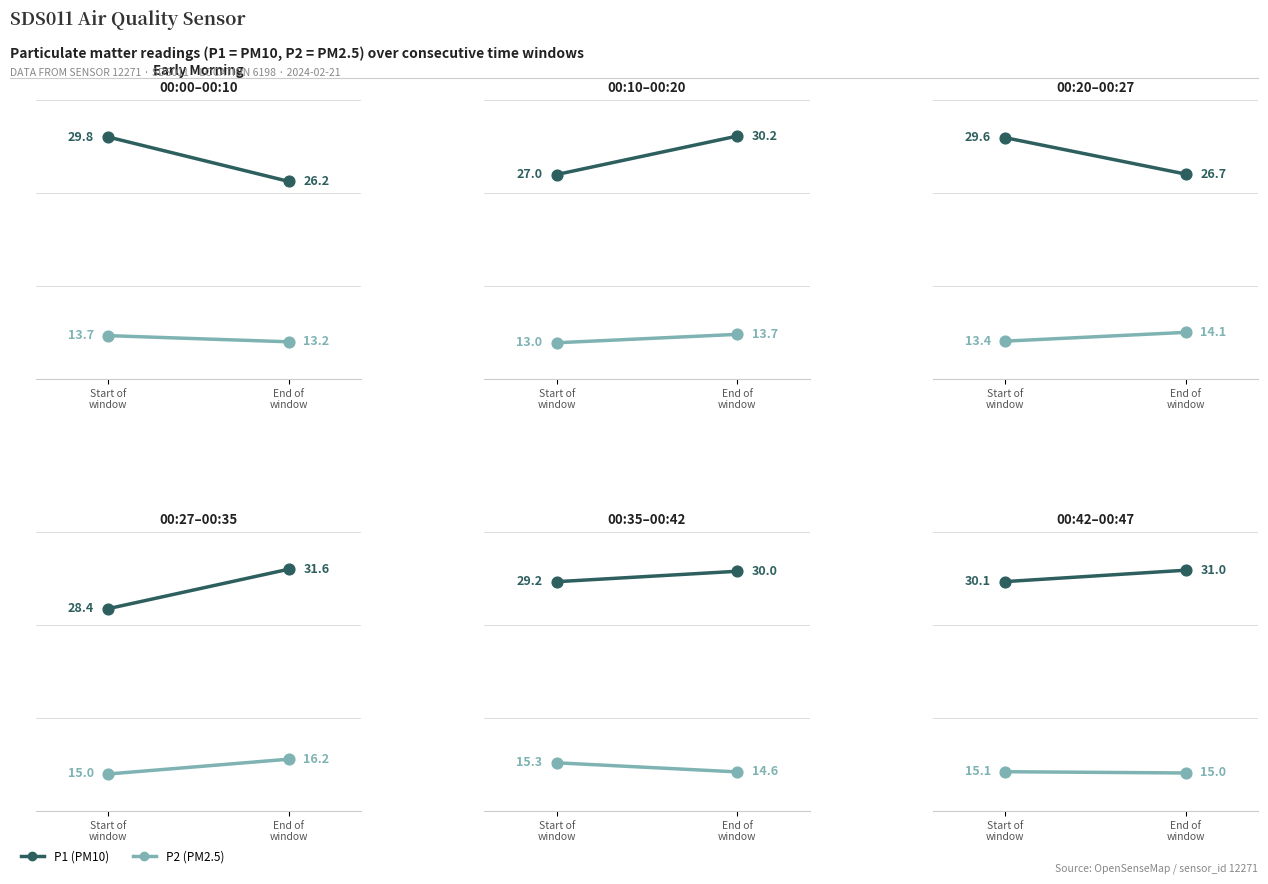

Which series has the widest spread of Y values?

P1 (PM10)